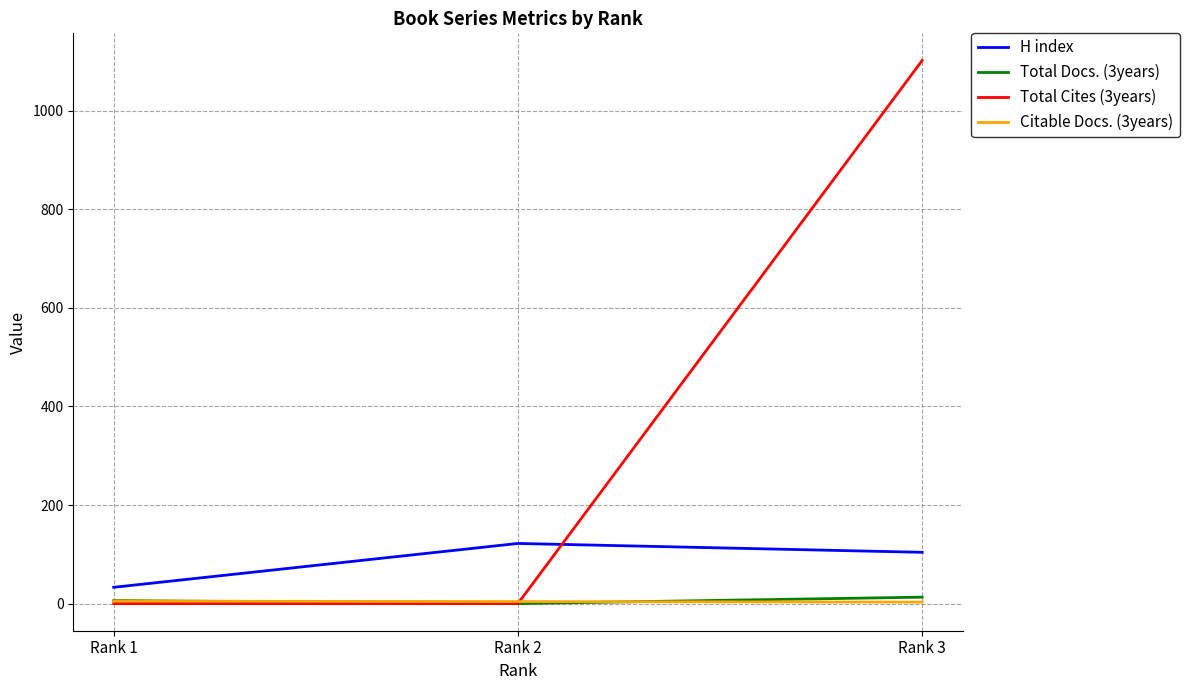

Which series has the largest total across all categories?

Total Cites (3years)